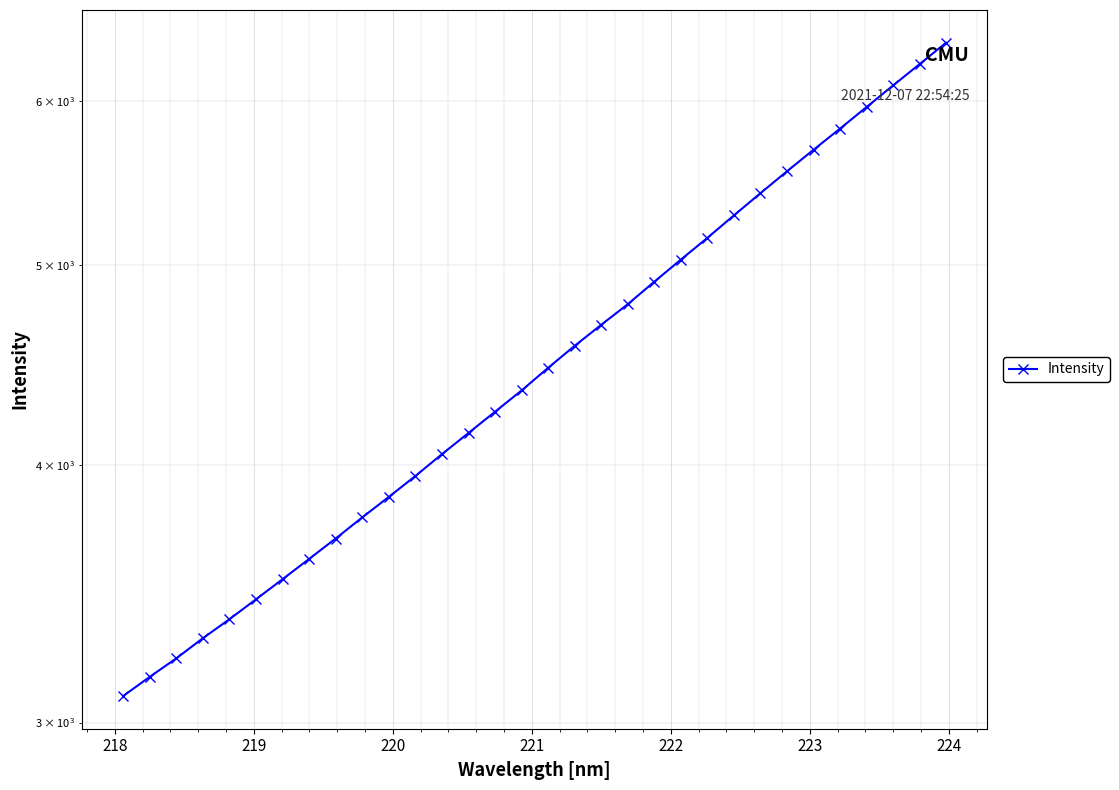

What is the difference between the maximum and minimum values?

3316.6